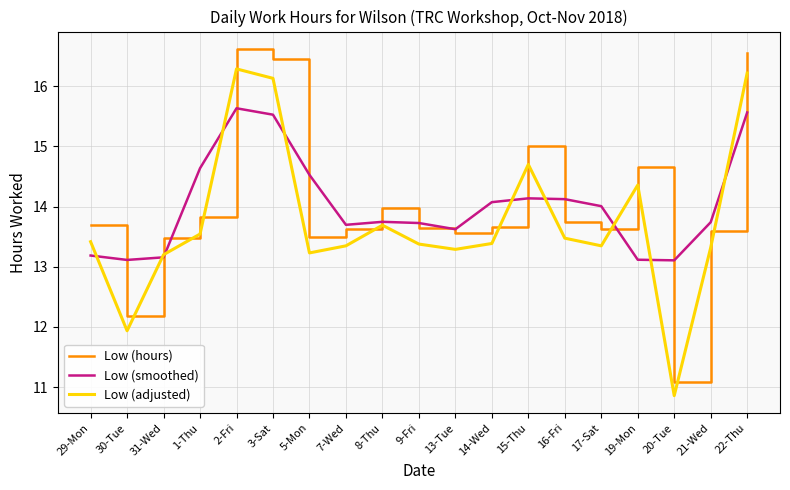

How many lines are shown in the chart?

3